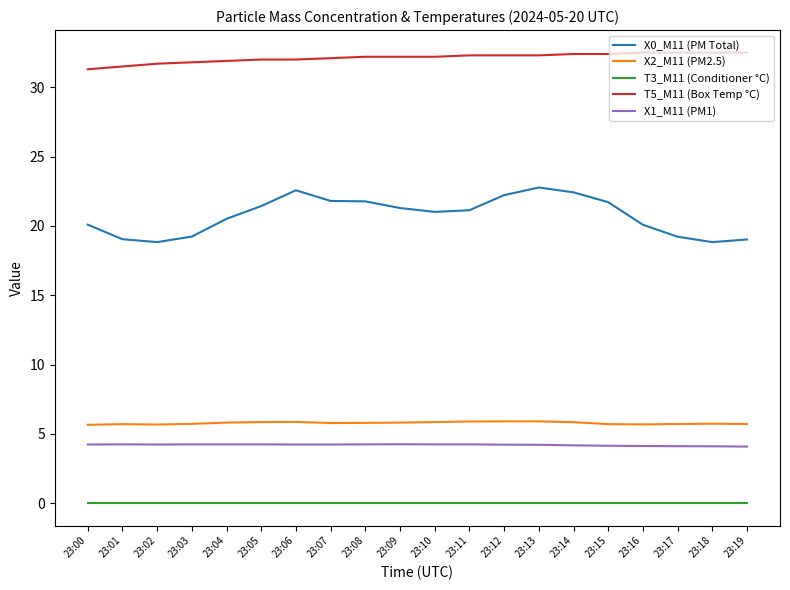

Which series has the widest spread of values?

X0_M11 (PM Total)